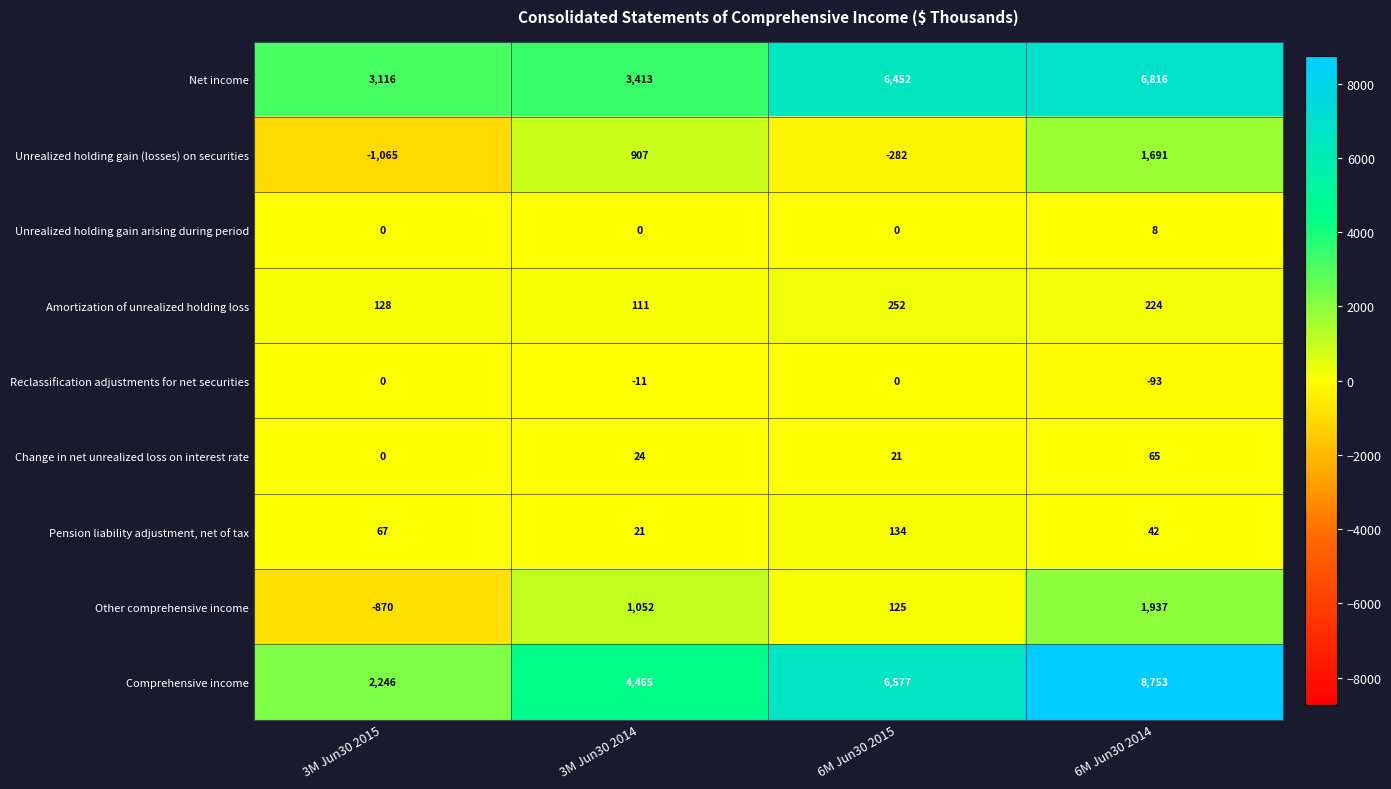

What is the greatest value displayed?

8753